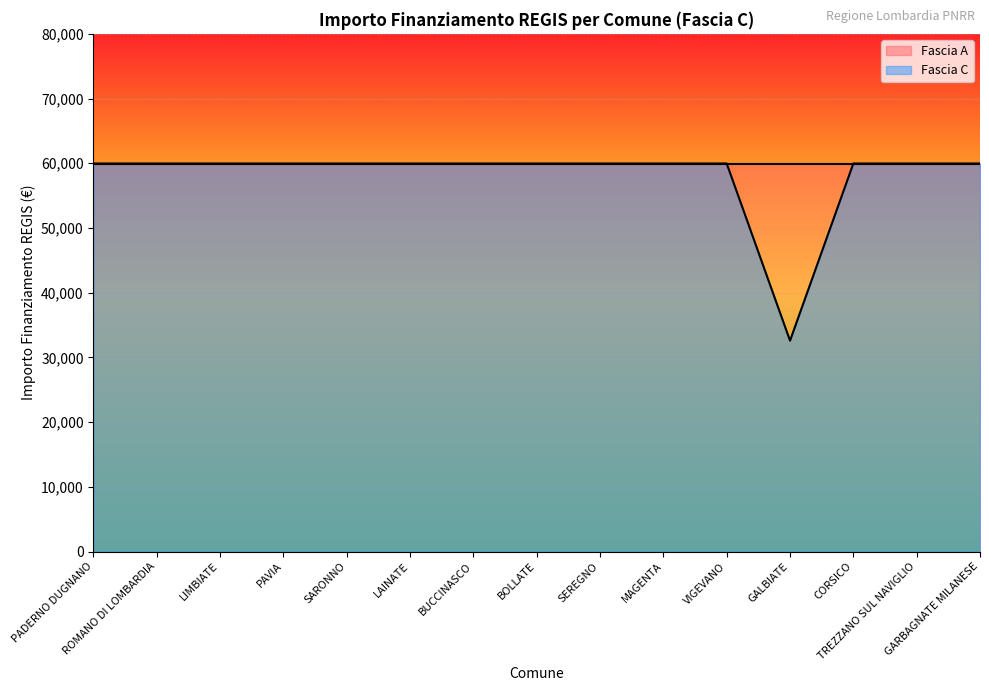

The chart shows a value of 93146 at PAVIA. True or false?

False